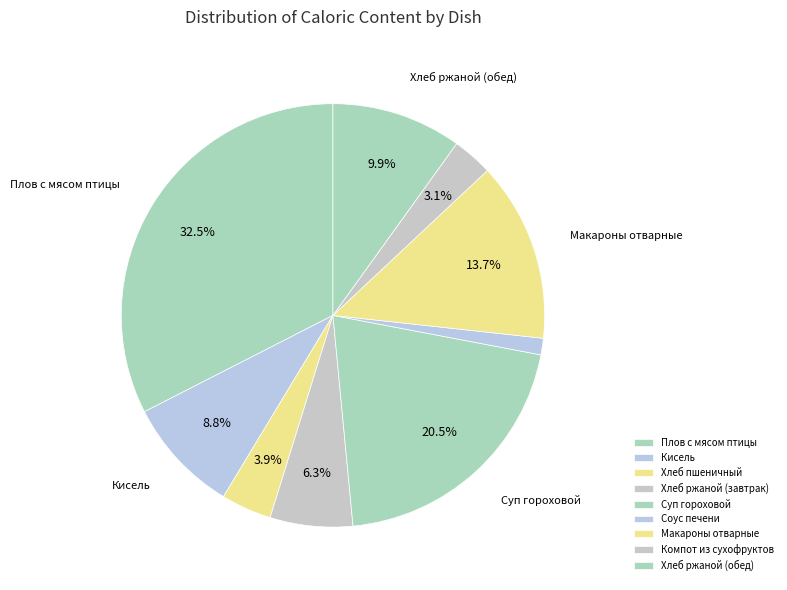

Does Соус печени represent more than half of the total?

No